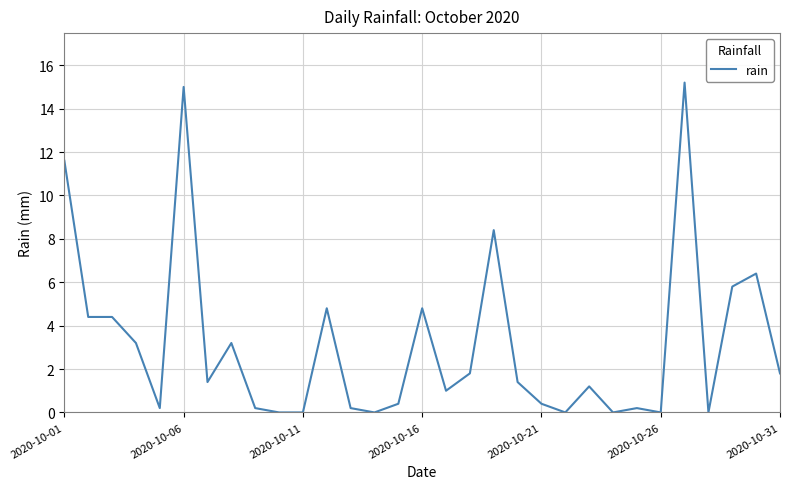

Does the chart display data point markers on the line(s)?

No